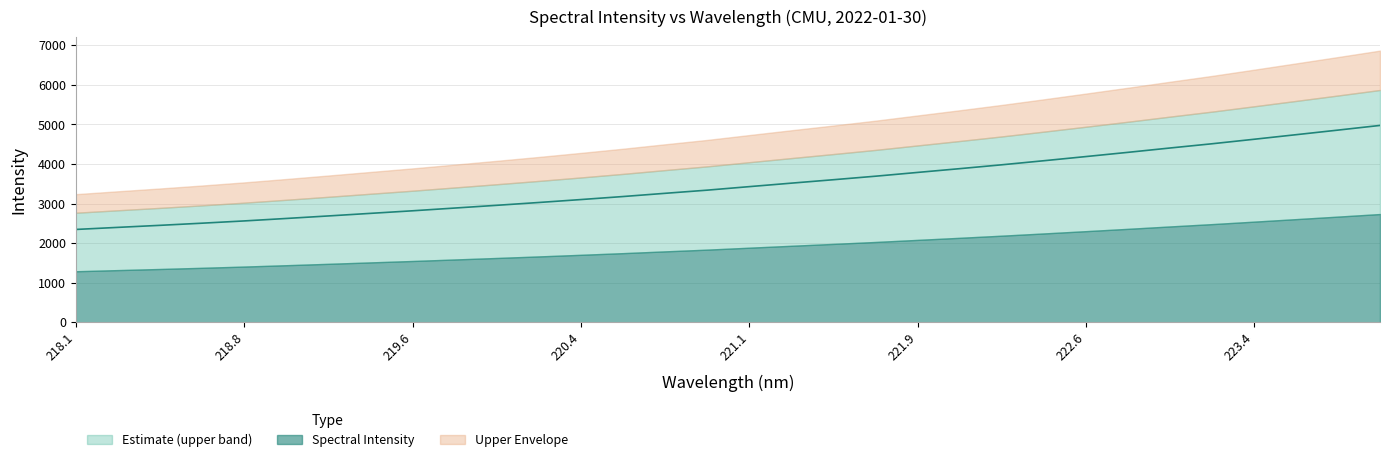

What position from the right is 222.0721?

11